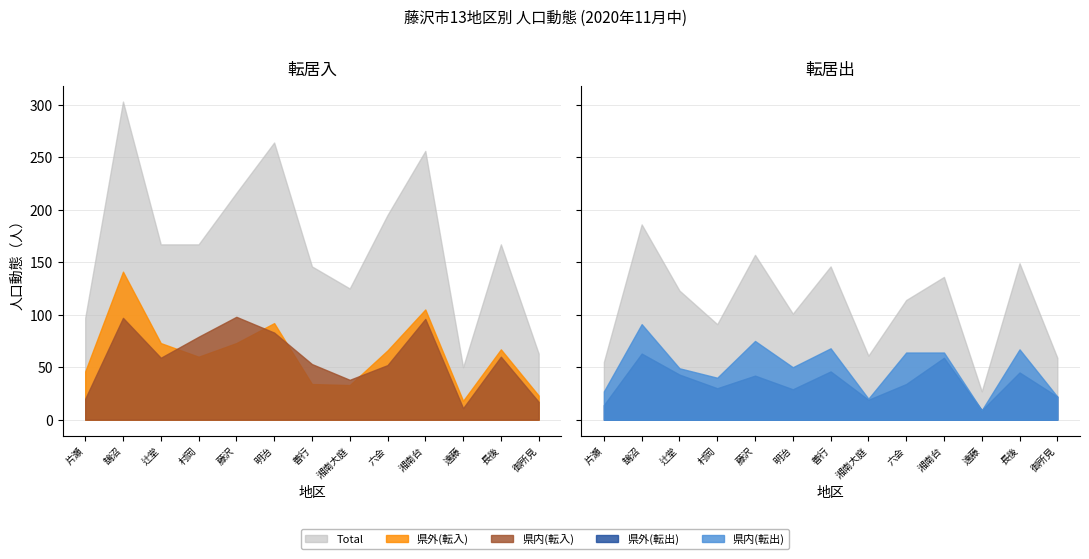

What is the difference between the 県外(転入) values at 御所見 and 藤沢?

50